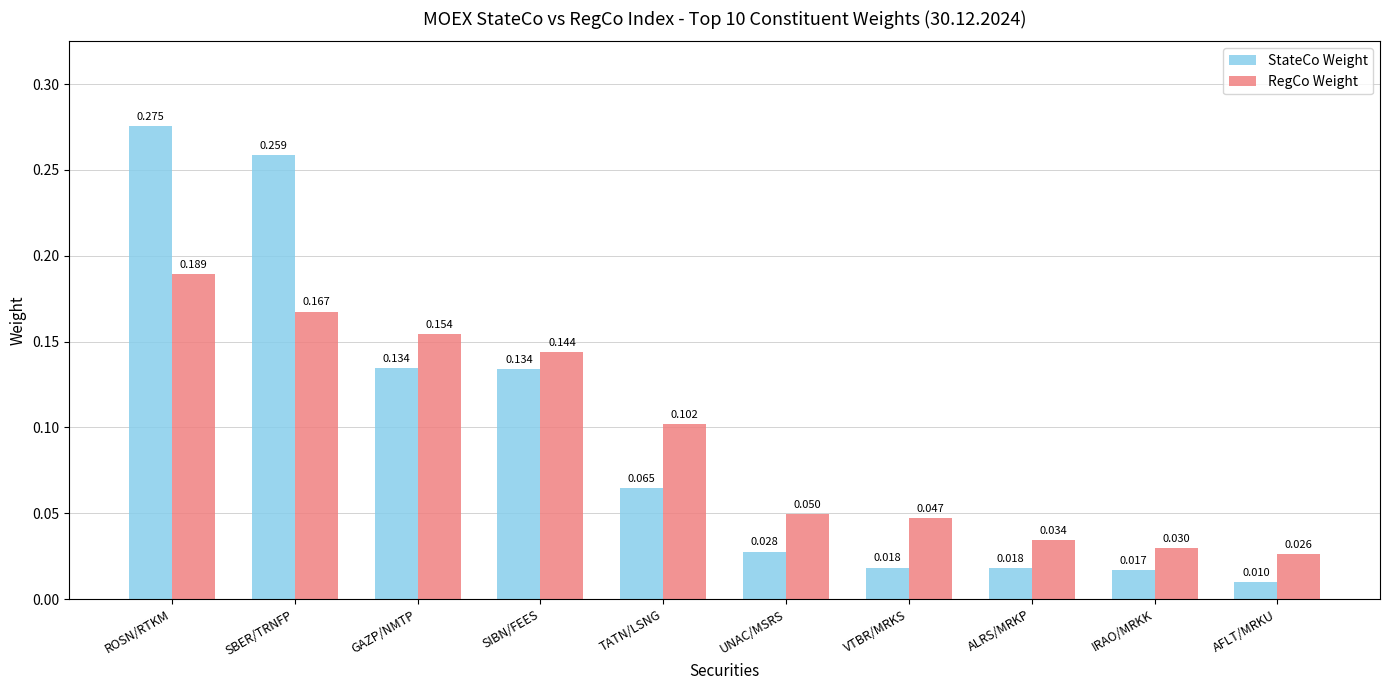

Does the chart contain stacked bars?

No